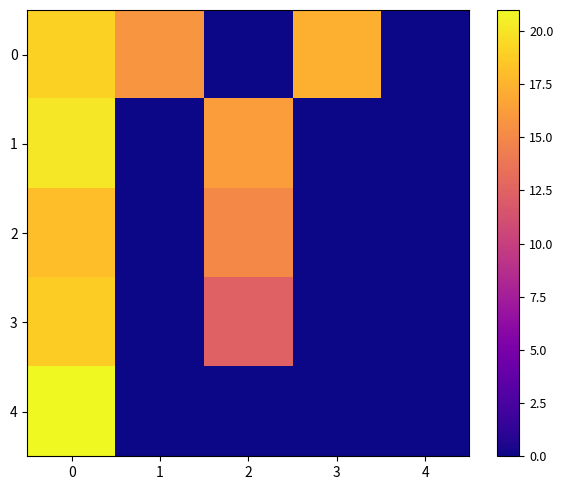

At how many categories does at least one series exceed 10?

4